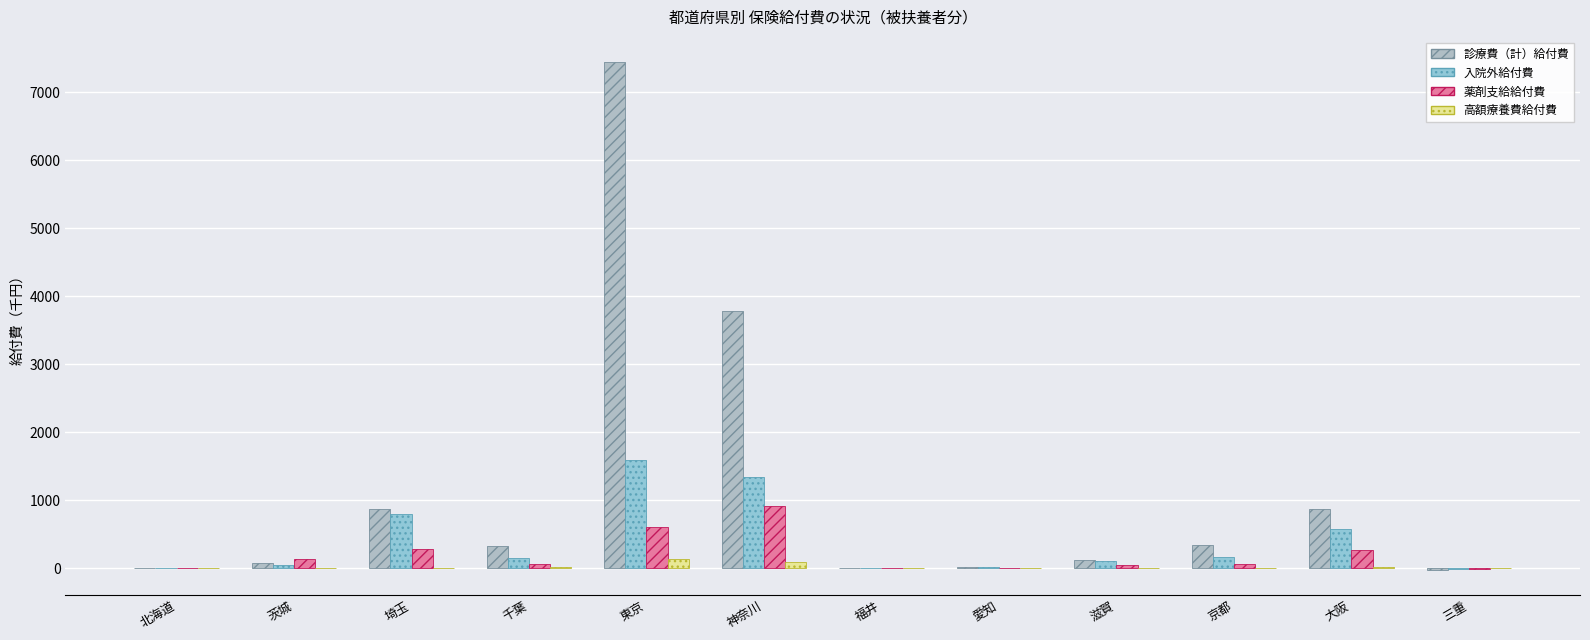

How many values in the 入院外給付費 series exceed 148?

6